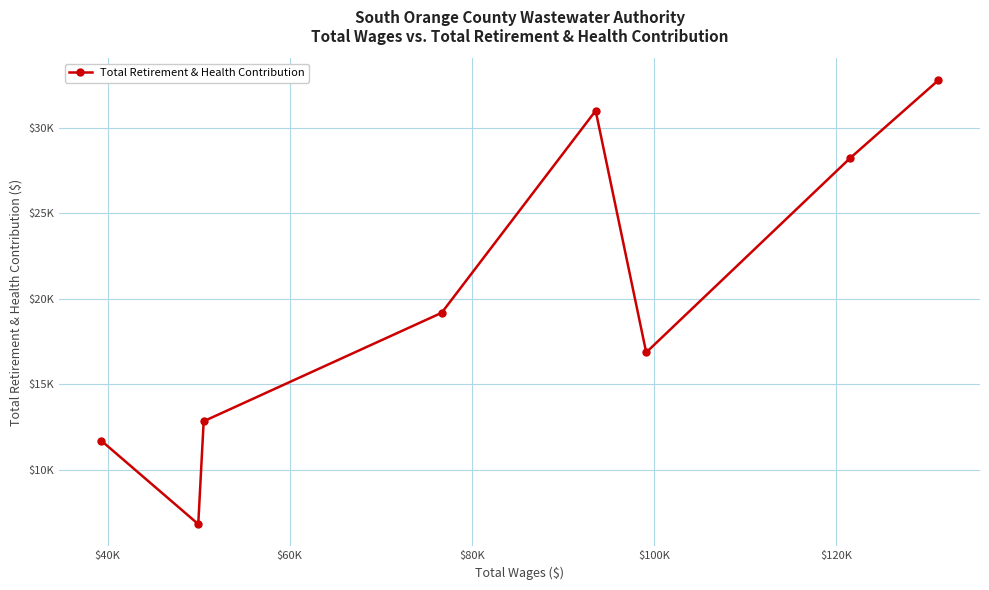

What is the value of the 1st point from the left?

11720